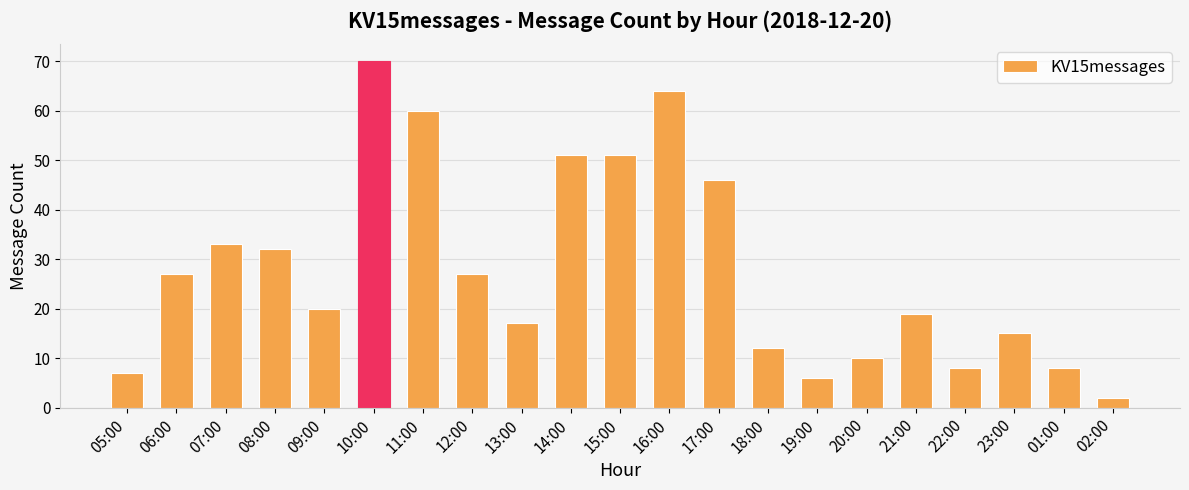

What is the smallest value displayed?

2